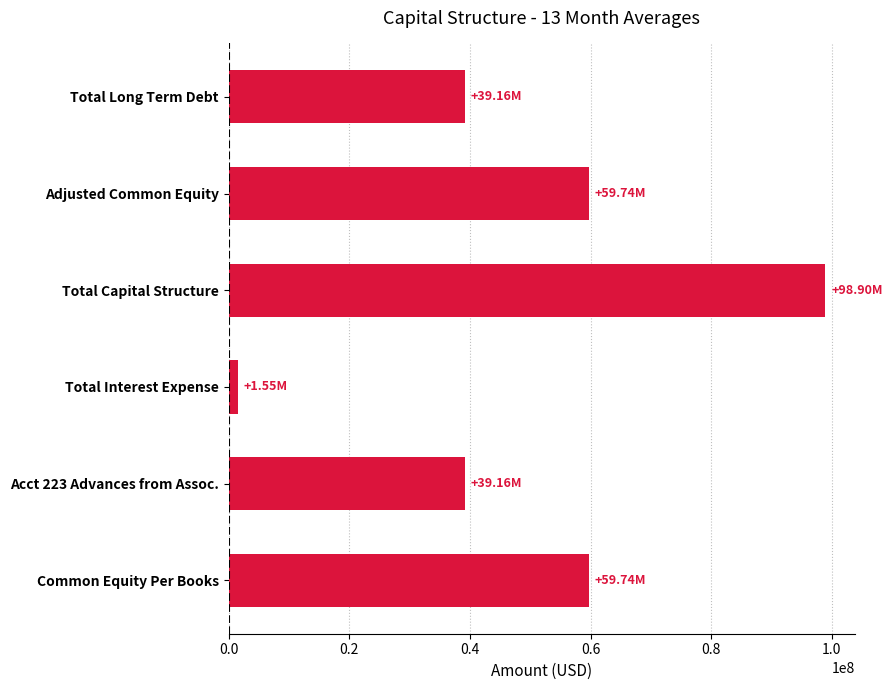

What is the change in value from Total Capital Structure to Acct 223 Advances from Assoc.?

-59740302.6